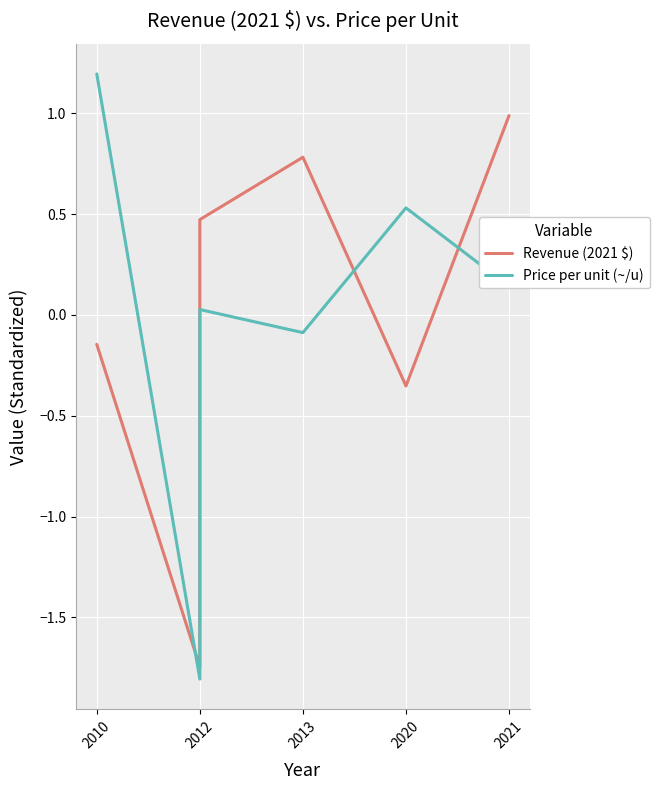

Does the chart display data point markers on the line(s)?

No